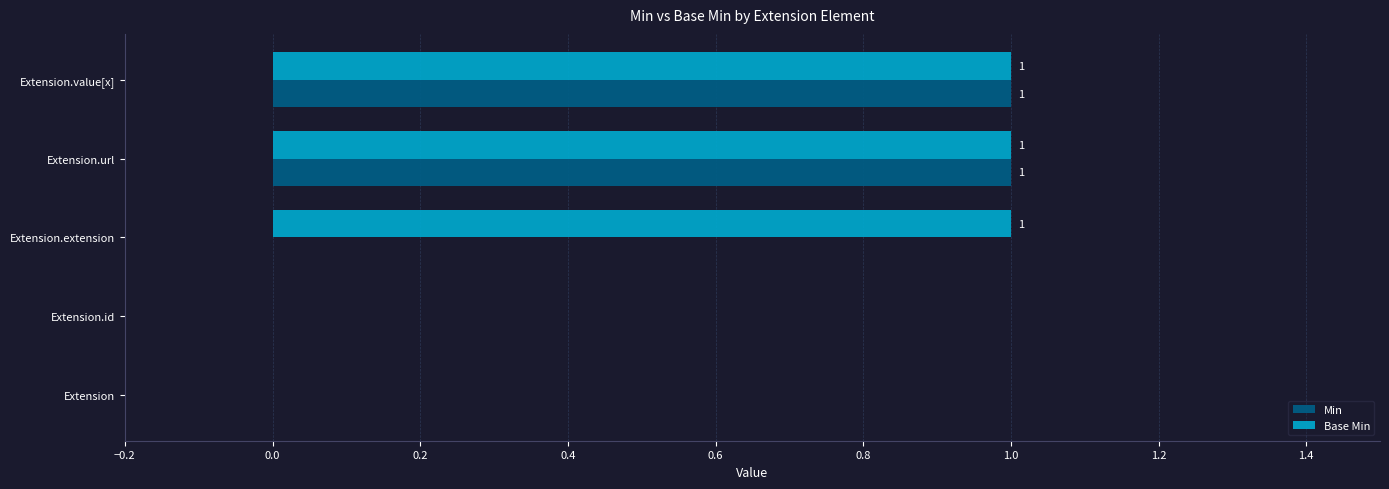

True or false: Base Min has a value of 1 at Extension.extension.

True